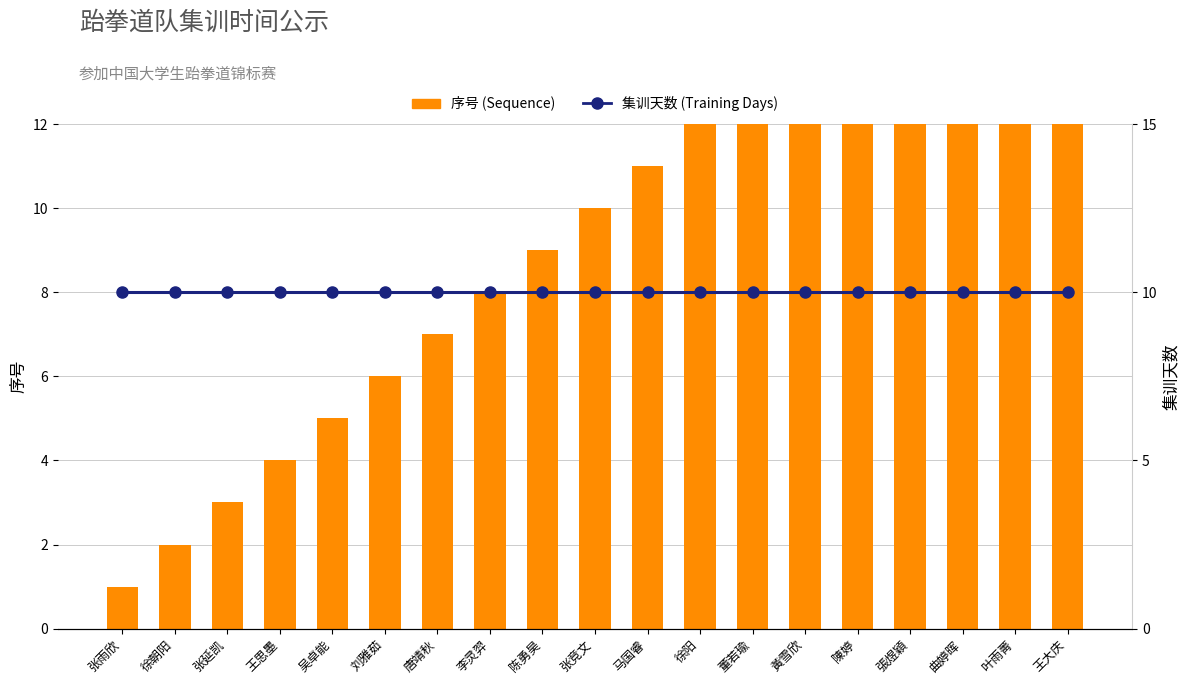

Does the chart contain stacked bars?

No